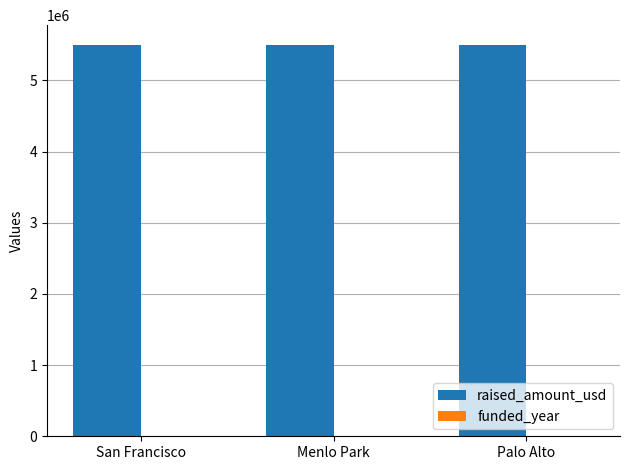

What is the greatest value displayed?

5500000